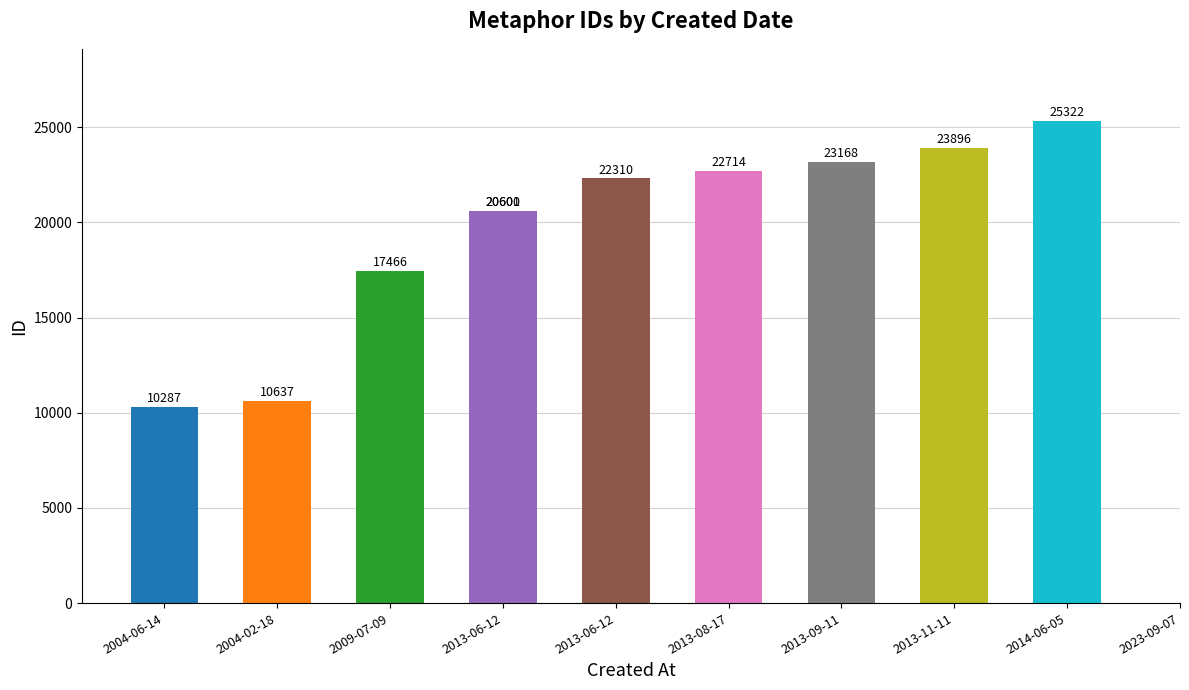

How many distinct data groups are displayed?

1